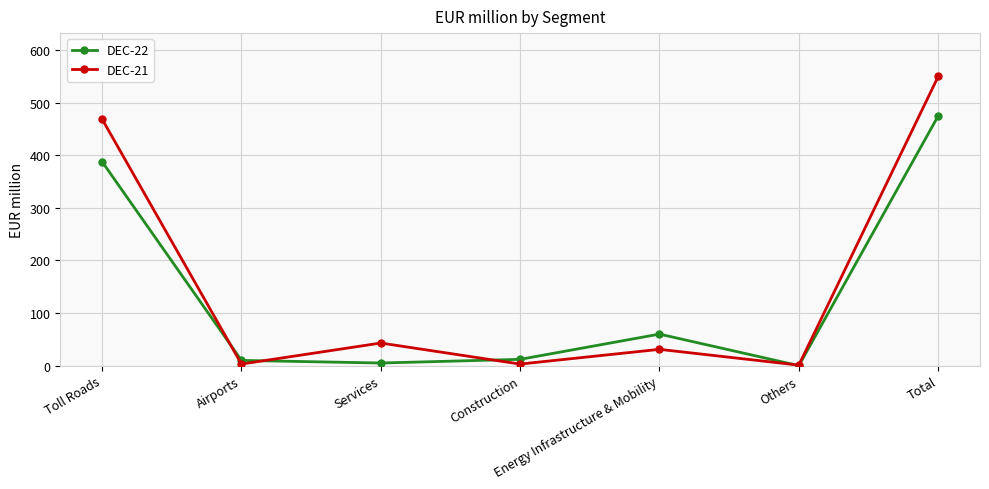

At which category does the chart reach its peak across all series?

Total